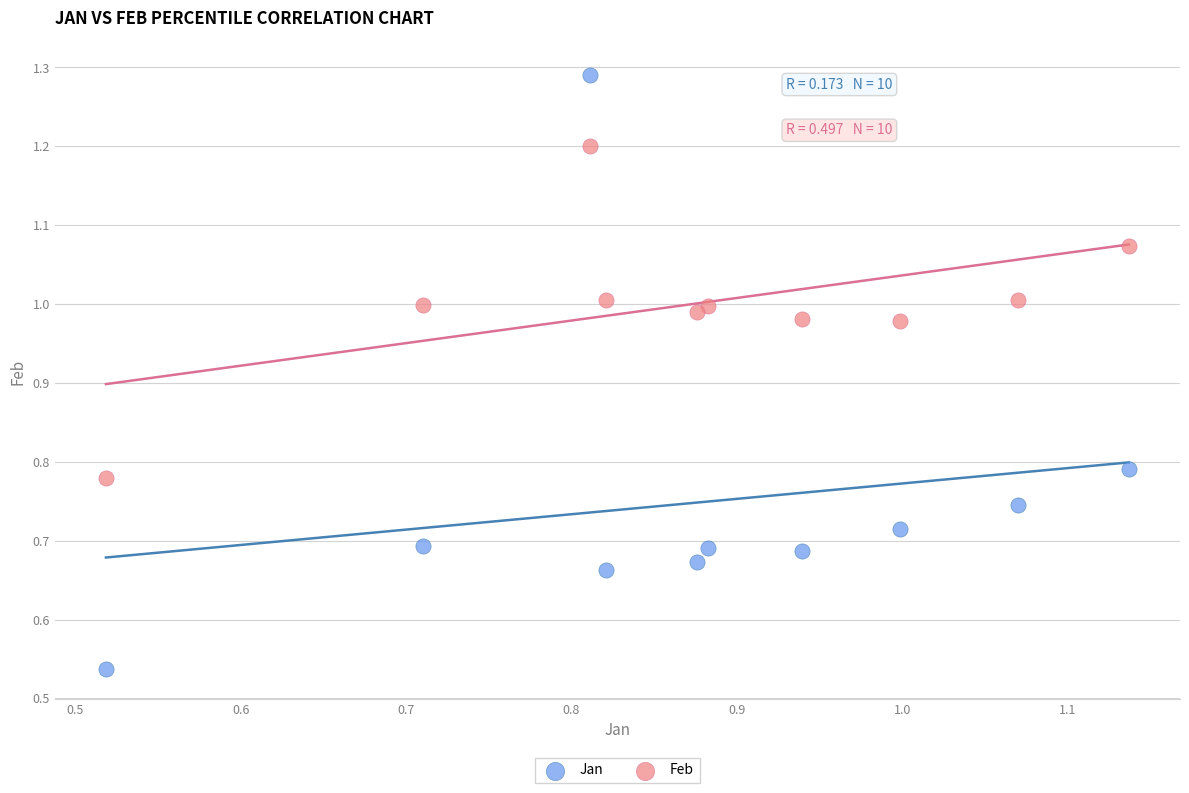

What is the X range (max minus min) for the scatter plot?

0.6